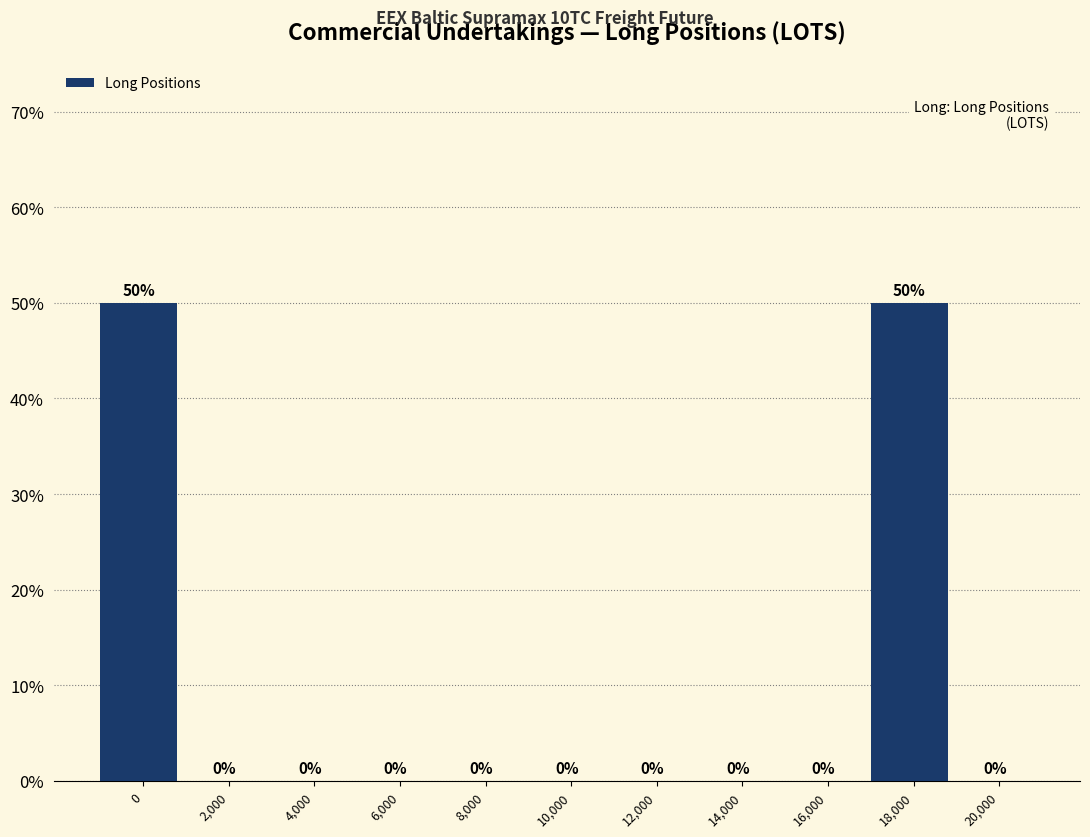

Are the bars horizontal?

No